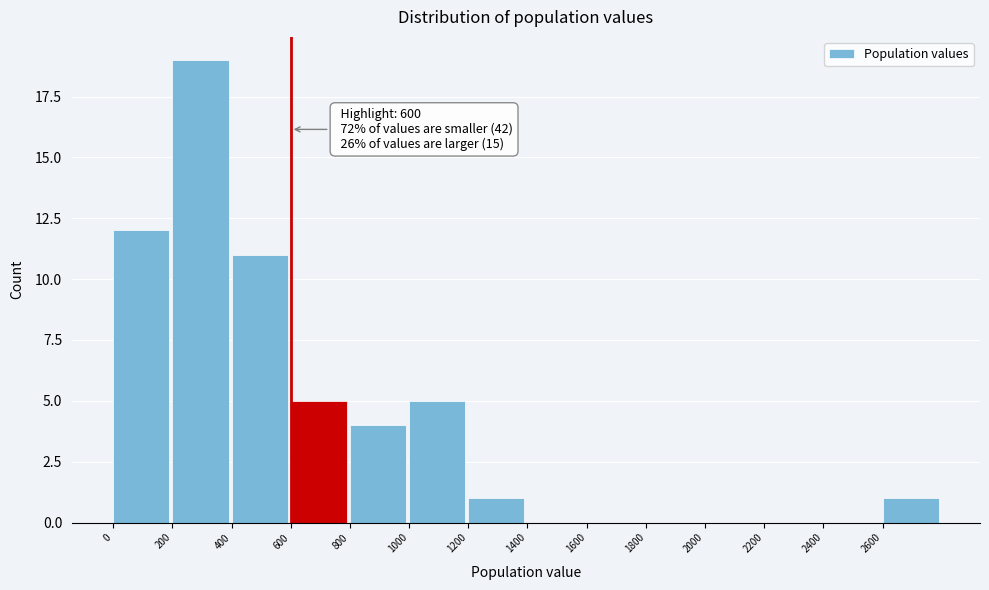

Which range on the x-axis has the tallest bar?

200 to 400